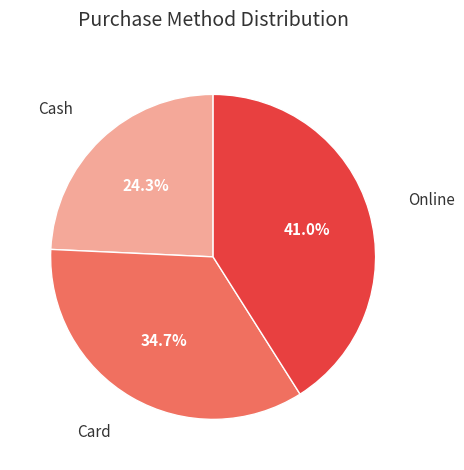

To the nearest percent, what is the difference between the Card and Online slice percentages?

6%